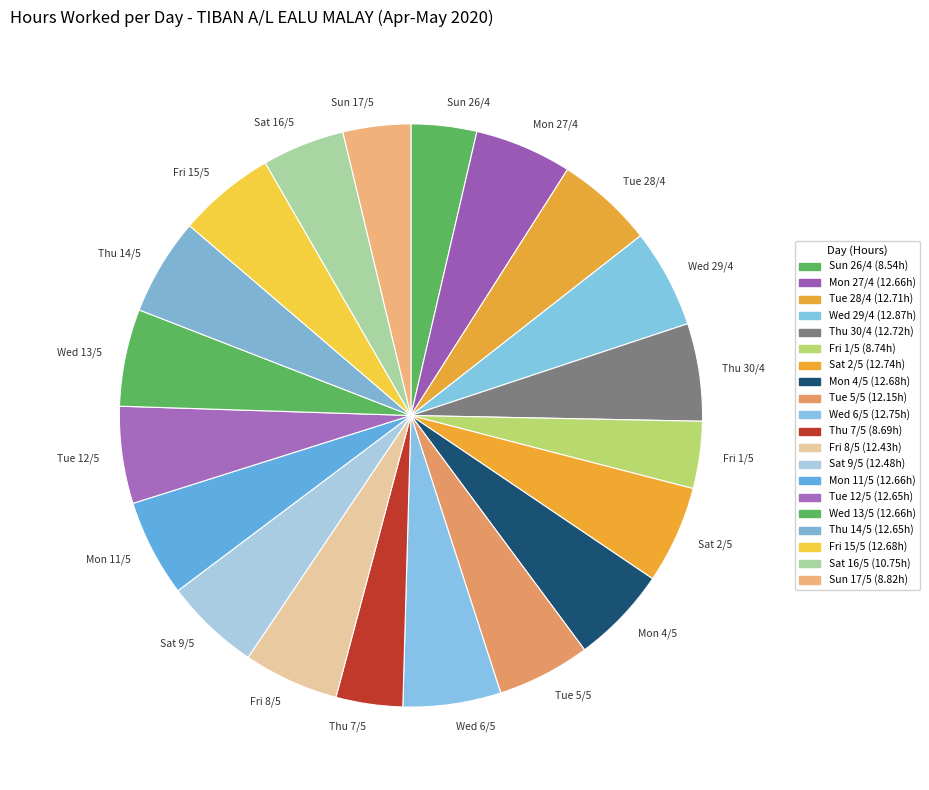

What is the ratio of the value at Fri 15/5 to the value at Mon 27/4?

1.0